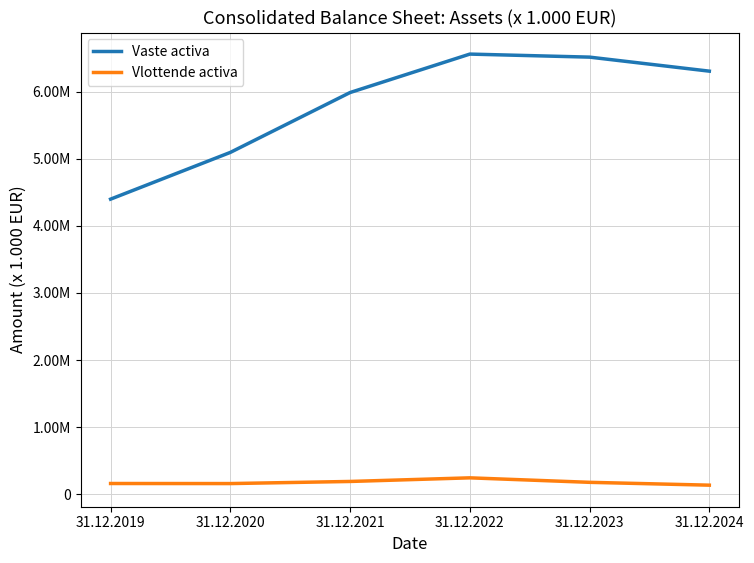

What are all the series names shown in the legend?

Vaste activa, Vlottende activa